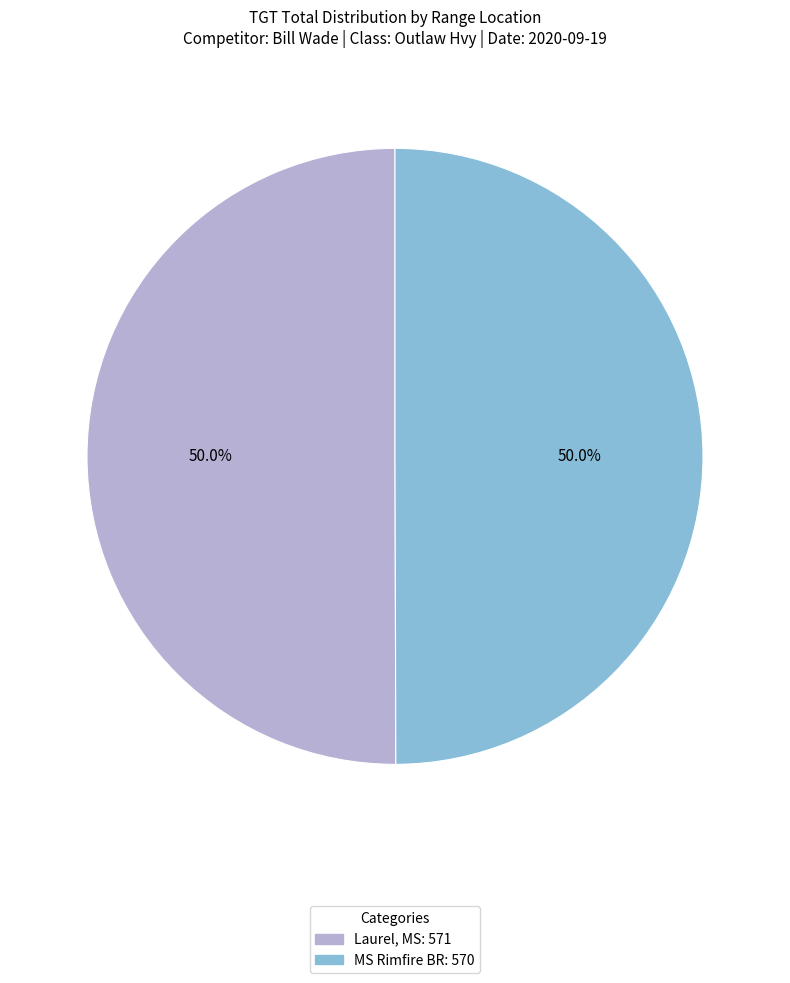

What percentage is NOT represented by MS Rimfire BR?

50.0%